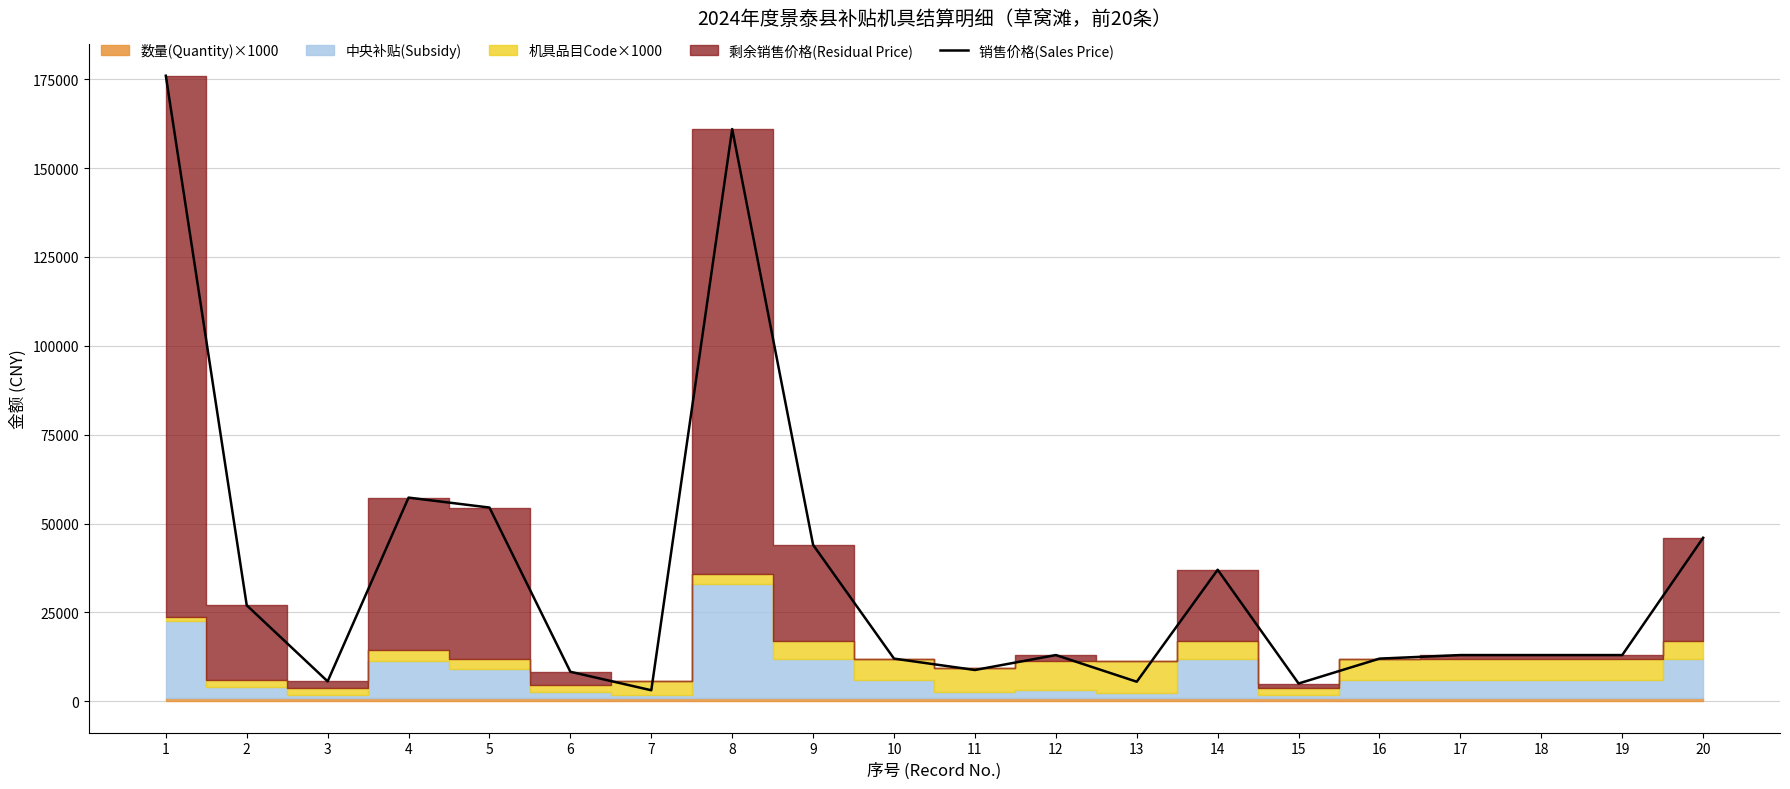

What is the average value?

35755